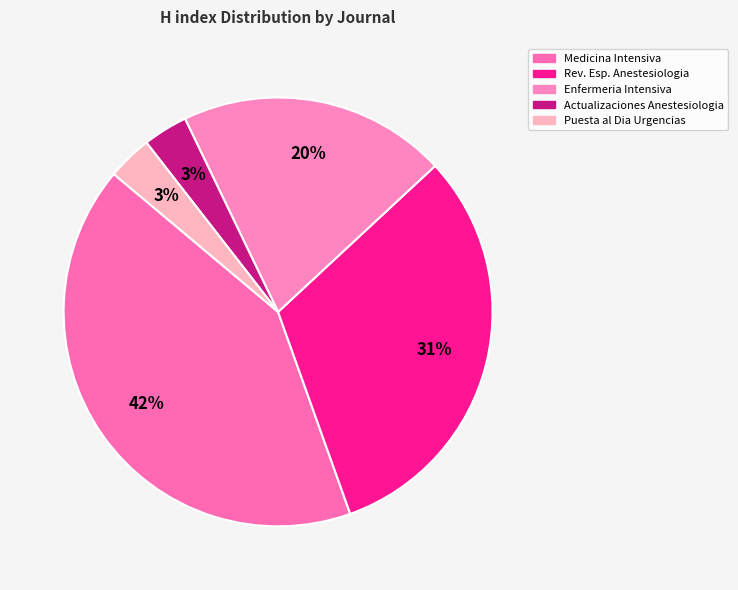

How many segments does this pie chart have?

5